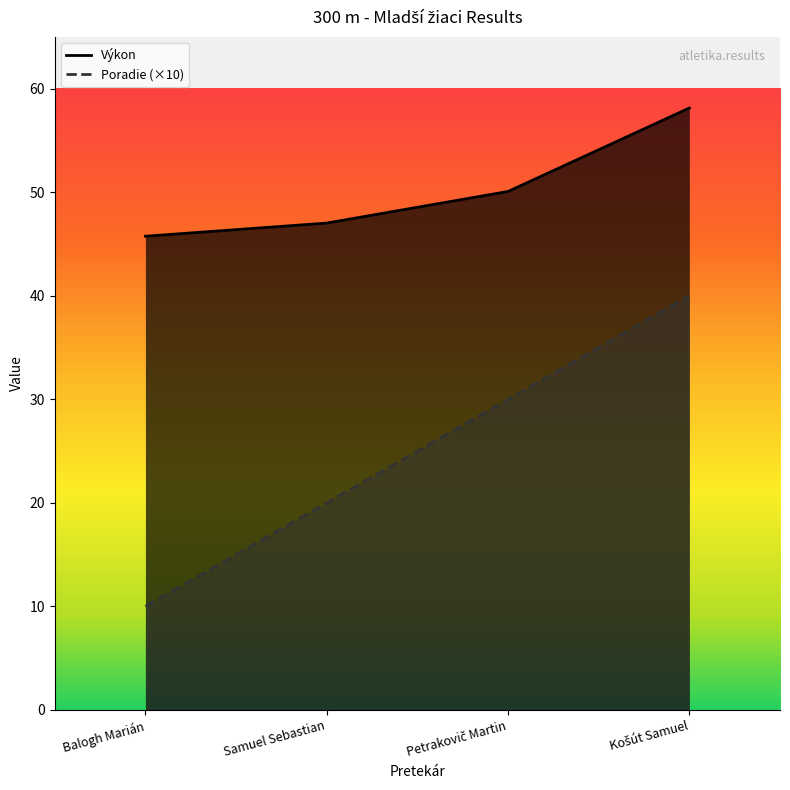

Rank the series by their average value, from highest to lowest.

Výkon, Poradie